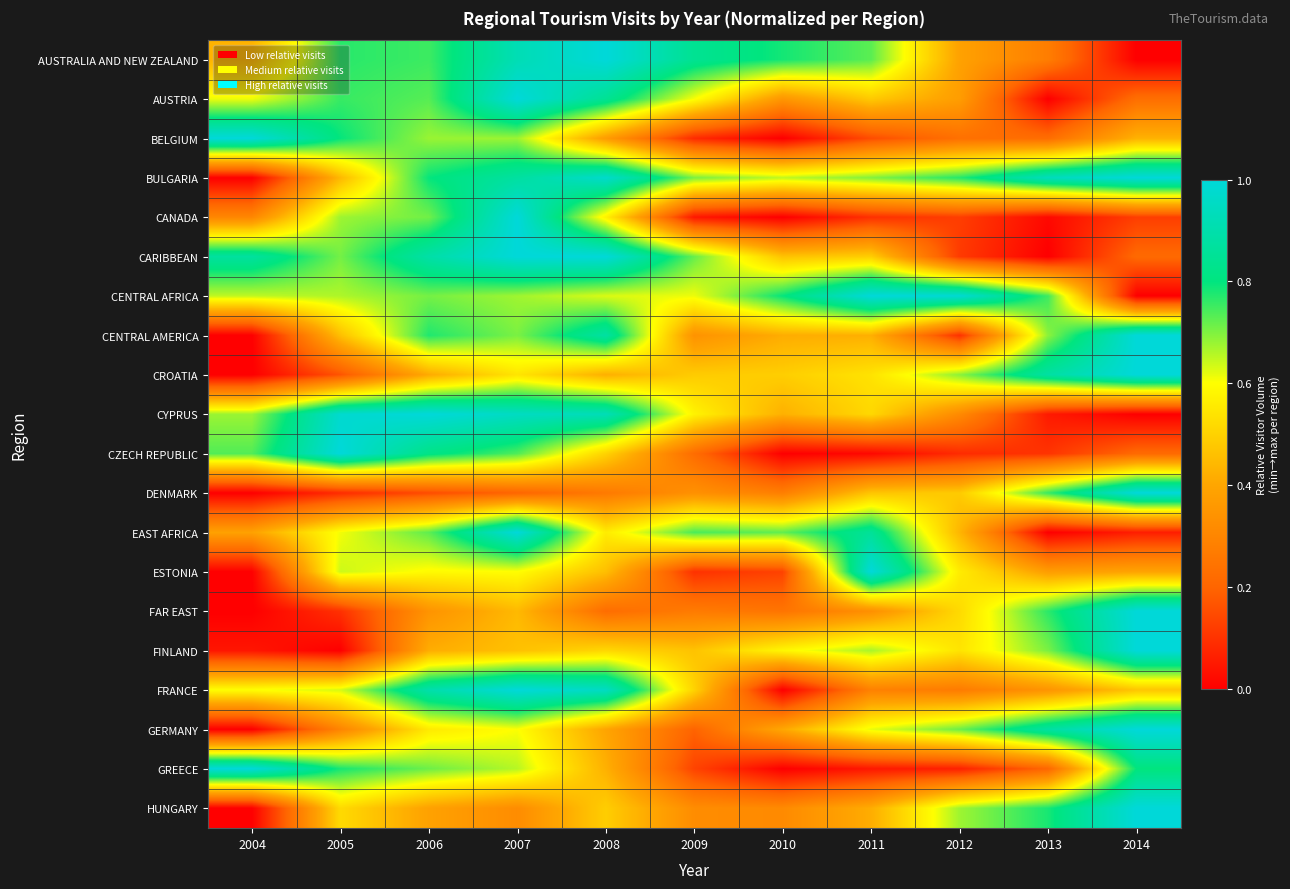

Reading left to right, what are all the values shown in this chart?

AUSTRALIA AND NEW ZEALAND: 2004=0.4	2005=0.8	2006=0.8	2007=0.9	2008=1.0	2009=0.8	2010=0.8	2011=0.7	2012=0.4	2013=0.3	2014=0.0
AUSTRIA: 2004=0.6	2005=0.8	2006=0.7	2007=1.0	2008=0.8	2009=0.6	2010=0.4	2011=0.5	2012=0.4	2013=0.0	2014=0.2
BELGIUM: 2004=1.0	2005=0.8	2006=0.7	2007=0.7	2008=0.4	2009=0.1	2010=0.0	2011=0.2	2012=0.2	2013=0.2	2014=0.4
BULGARIA: 2004=0.0	2005=0.4	2006=0.8	2007=0.9	2008=1.0	2009=0.7	2010=0.7	2011=0.7	2012=0.8	2013=0.9	2014=1.0
CANADA: 2004=0.3	2005=0.7	2006=0.7	2007=1.0	2008=0.6	2009=0.0	2010=0.0	2011=0.1	2012=0.1	2013=0.0	2014=0.1
CARIBBEAN: 2004=0.9	2005=0.7	2006=0.9	2007=1.0	2008=1.0	2009=0.7	2010=0.5	2011=0.5	2012=0.1	2013=0.0	2014=0.2
CENTRAL AFRICA: 2004=0.6	2005=0.7	2006=0.7	2007=0.7	2008=0.6	2009=0.6	2010=0.8	2011=1.0	2012=1.0	2013=0.8	2014=0.0
CENTRAL AMERICA: 2004=0.0	2005=0.5	2006=0.8	2007=0.7	2008=0.9	2009=0.3	2010=0.4	2011=0.4	2012=0.1	2013=0.7	2014=1.0
CROATIA: 2004=0.0	2005=0.2	2006=0.4	2007=0.5	2008=0.4	2009=0.5	2010=0.5	2011=0.5	2012=0.7	2013=0.9	2014=1.0
CYPRUS: 2004=0.7	2005=1.0	2006=1.0	2007=0.9	2008=0.9	2009=0.6	2010=0.4	2011=0.5	2012=0.3	2013=0.1	2014=0.0
CZECH REPUBLIC: 2004=0.7	2005=1.0	2006=0.8	2007=0.7	2008=0.5	2009=0.2	2010=0.0	2011=0.0	2012=0.1	2013=0.1	2014=0.2
DENMARK: 2004=0.0	2005=0.1	2006=0.2	2007=0.2	2008=0.3	2009=0.3	2010=0.3	2011=0.5	2012=0.5	2013=0.8	2014=1.0
EAST AFRICA: 2004=0.4	2005=0.6	2006=0.7	2007=1.0	2008=0.6	2009=0.7	2010=0.7	2011=0.9	2012=0.4	2013=0.0	2014=0.1
ESTONIA: 2004=0.0	2005=0.6	2006=0.6	2007=0.6	2008=0.5	2009=0.1	2010=0.1	2011=1.0	2012=0.6	2013=0.4	2014=0.4
FAR EAST: 2004=0.0	2005=0.1	2006=0.3	2007=0.4	2008=0.2	2009=0.3	2010=0.2	2011=0.3	2012=0.5	2013=0.8	2014=1.0
FINLAND: 2004=0.0	2005=0.0	2006=0.4	2007=0.5	2008=0.5	2009=0.5	2010=0.6	2011=0.7	2012=0.5	2013=0.7	2014=1.0
FRANCE: 2004=0.6	2005=0.6	2006=0.9	2007=1.0	2008=0.9	2009=0.5	2010=0.0	2011=0.3	2012=0.3	2013=0.3	2014=0.5
GERMANY: 2004=0.0	2005=0.3	2006=0.6	2007=0.6	2008=0.4	2009=0.2	2010=0.4	2011=0.6	2012=0.7	2013=0.9	2014=1.0
GREECE: 2004=1.0	2005=0.8	2006=0.7	2007=0.7	2008=0.4	2009=0.1	2010=0.0	2011=0.0	2012=0.1	2013=0.2	2014=0.8
HUNGARY: 2004=0.0	2005=0.5	2006=0.4	2007=0.3	2008=0.5	2009=0.3	2010=0.3	2011=0.4	2012=0.7	2013=0.8	2014=1.0